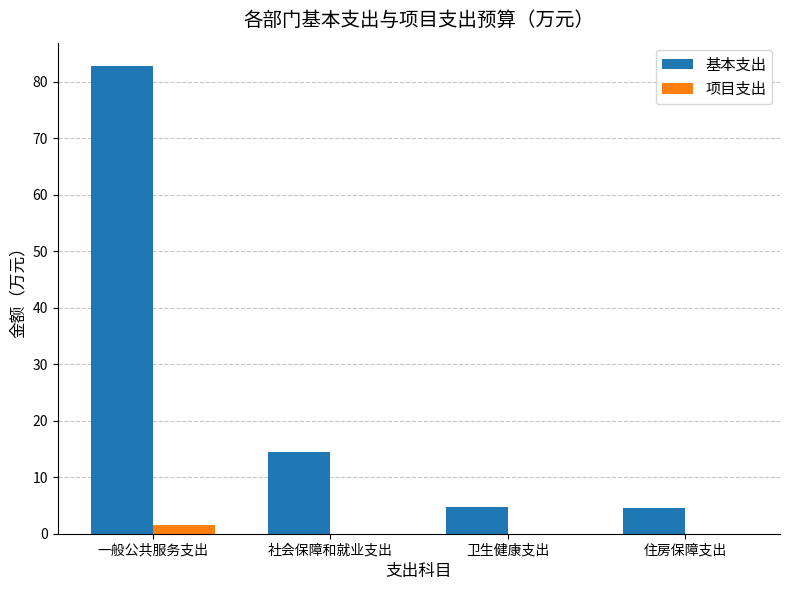

Count the number of categories in the chart.

4